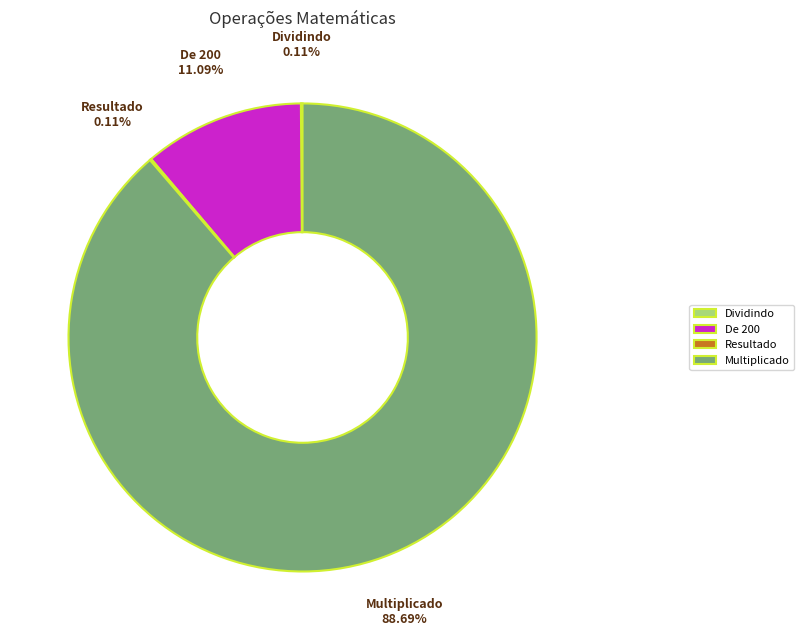

Is De 200 the majority of the pie?

No